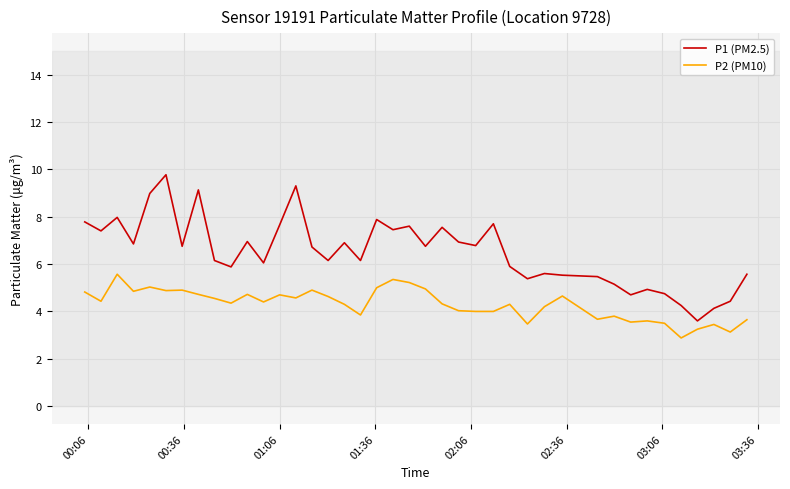

True or false: P1 (PM2.5) and P2 (PM10) cross at least once.

False